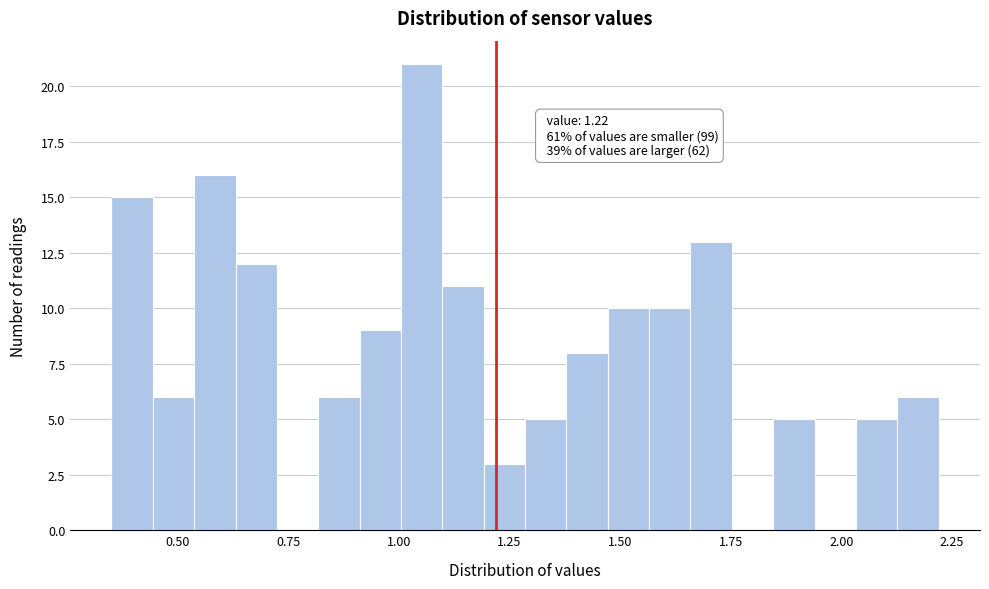

Around what value on the x-axis is the tallest bar? Give the approximate position of its centre, as read against the axis.

1.05